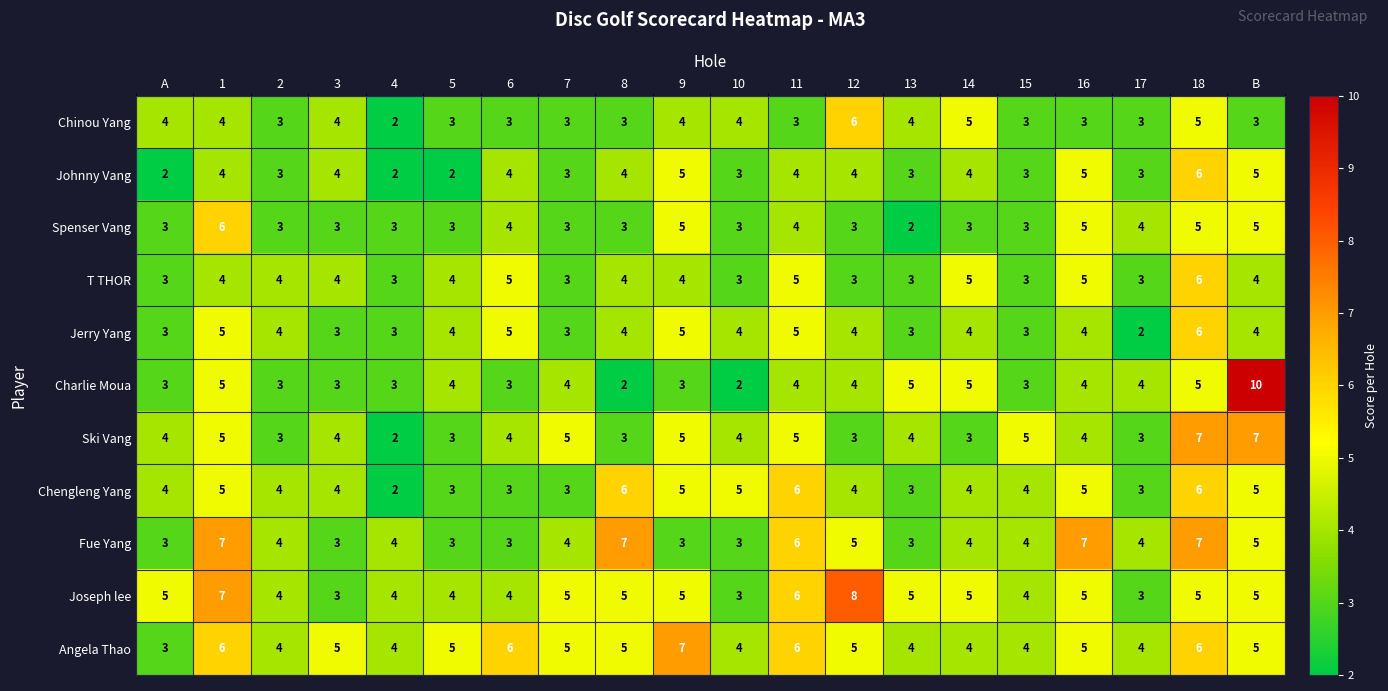

The Ski Vang series shows 1 at 17. True or false?

False